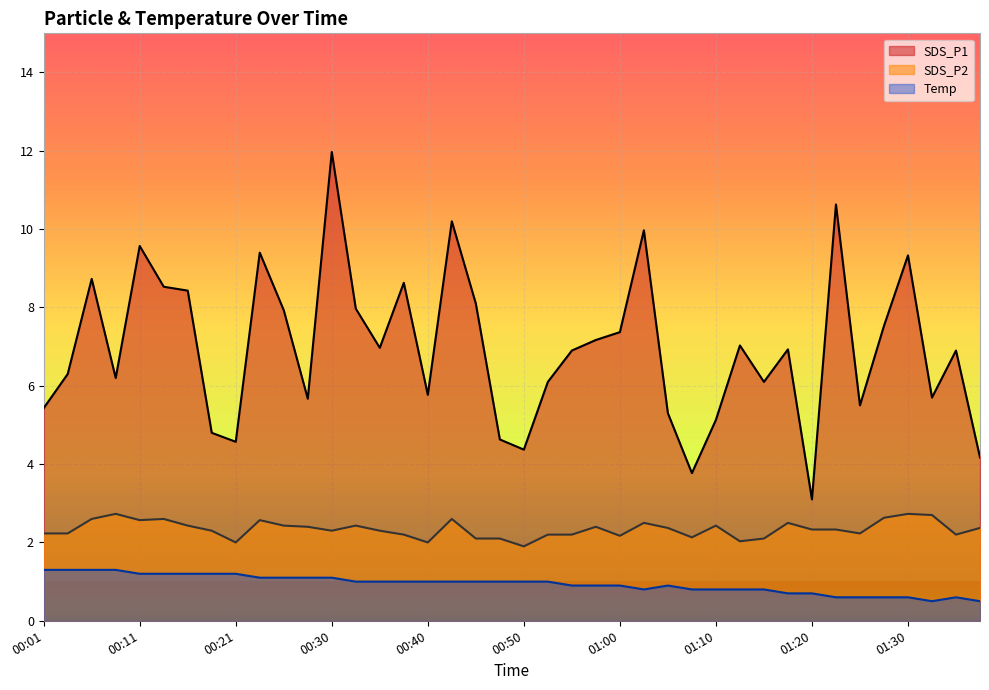

True or false: Temp and SDS_P2 intersect in this chart.

False